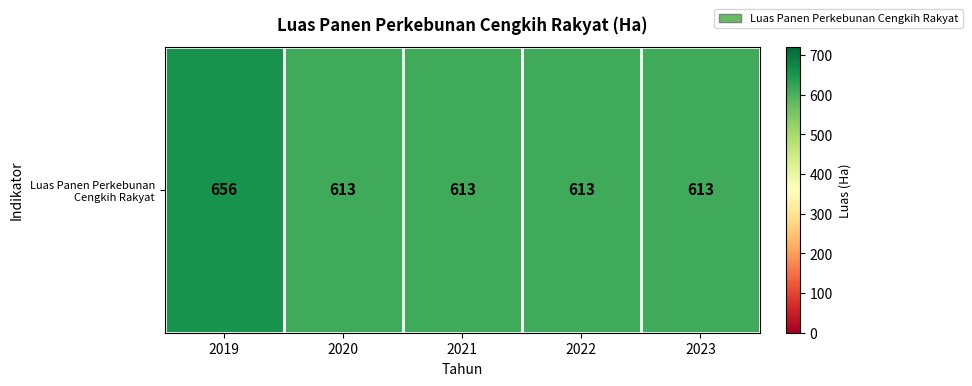

Reading right to left, transcribe all the data shown in this chart.

613	613	613	613	656